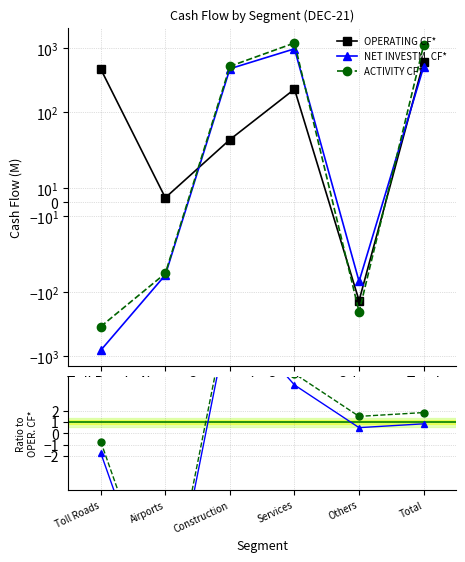

What is the difference between the OPERATING CF* values at Others and Total?

743.0